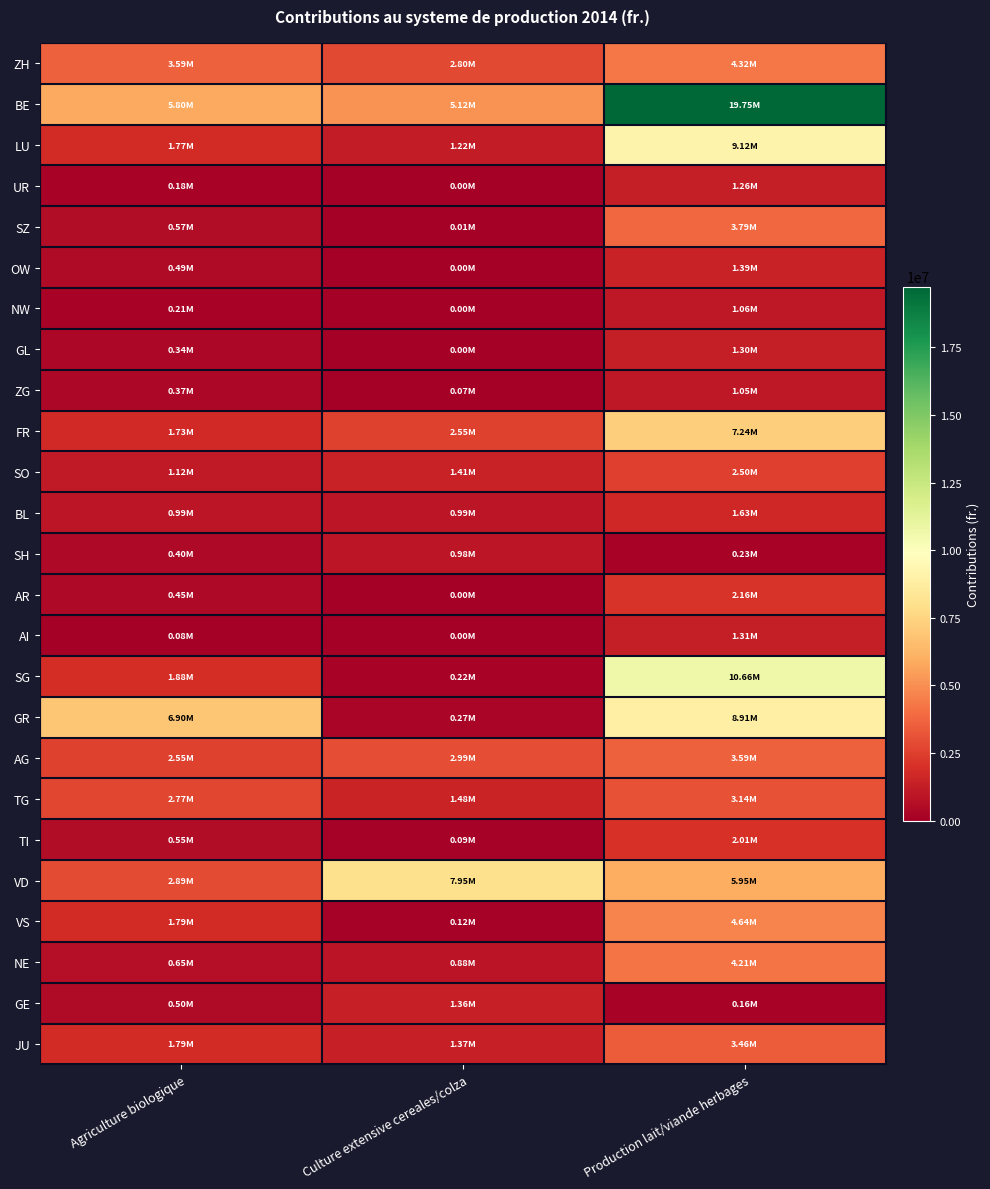

What is the sum of the OW values at Culture extensive cereales/colza and Production lait/viande herbages?

1390978.9